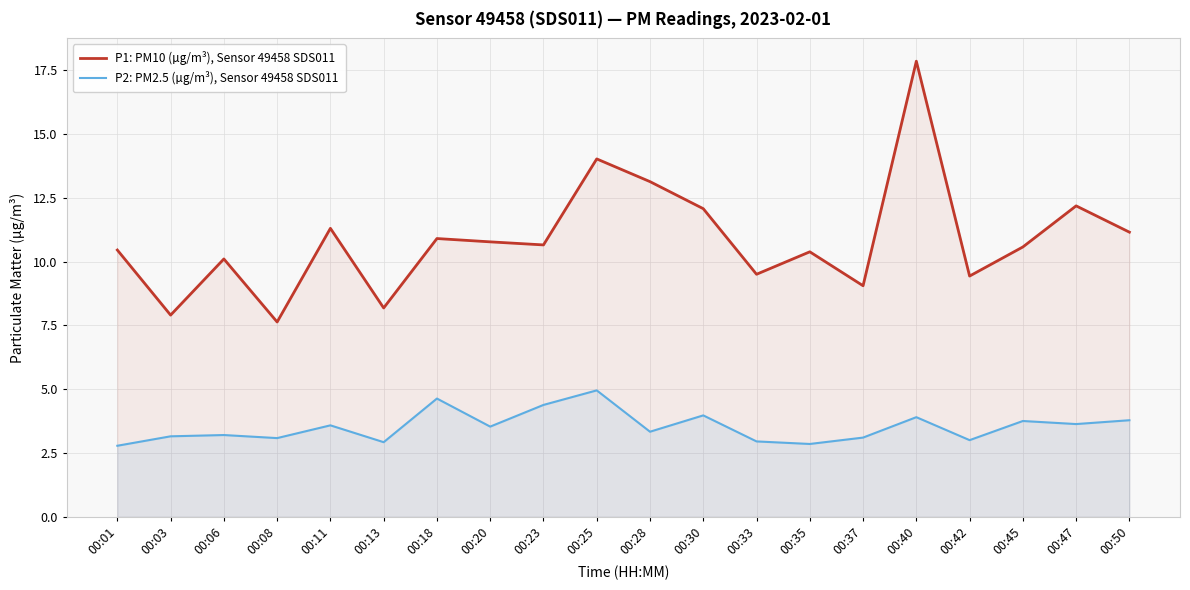

Rank the series by their average value, from highest to lowest.

P1: PM10 (µg/m³), Sensor 49458 SDS011, P2: PM2.5 (µg/m³), Sensor 49458 SDS011